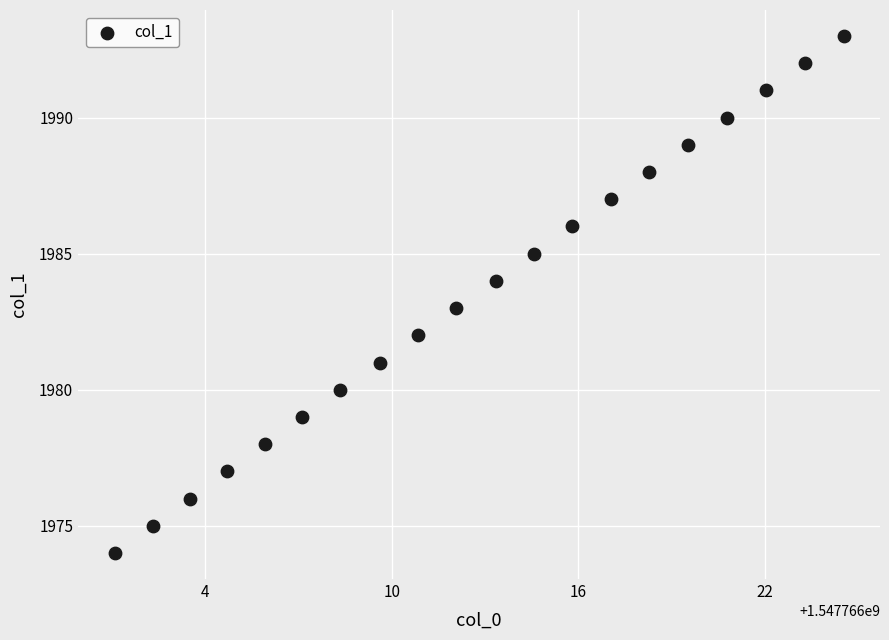

Count the number of points in this scatter plot.

20